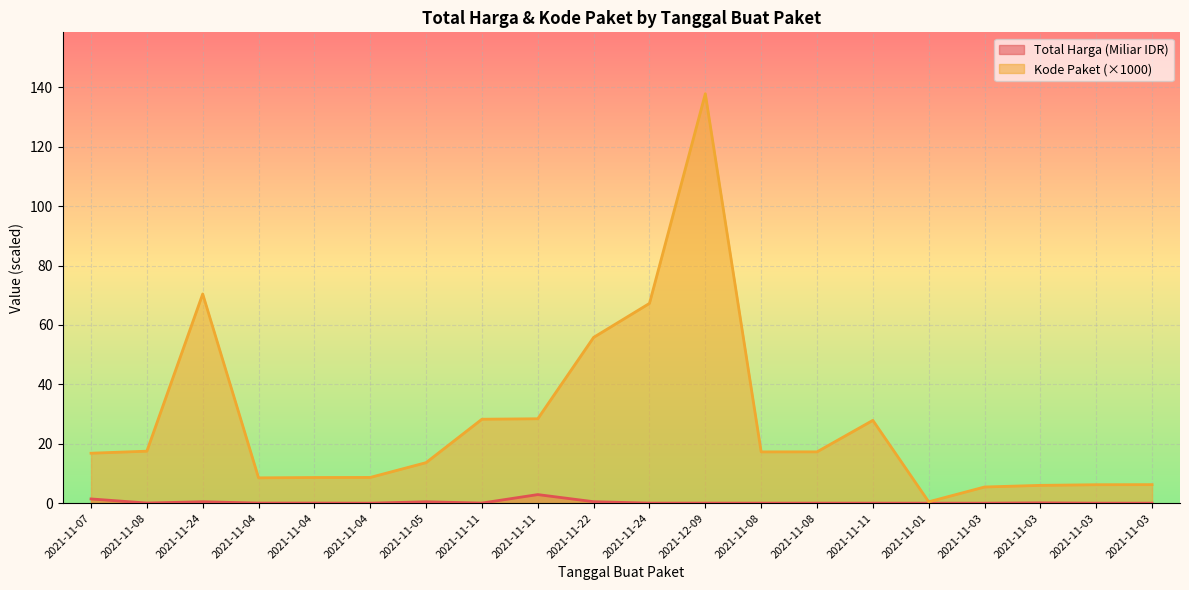

Reading left to right, list all the values displayed in this chart.

Total Harga: 2021-11-07=1.4	2021-11-08=0.0	2021-11-24=0.5	2021-11-04=0.0	2021-11-04=0.0	2021-11-04=0.0	2021-11-05=0.5	2021-11-11=0.0	2021-11-11=2.9	2021-11-22=0.5	2021-11-24=0.0	2021-12-09=0.0	2021-11-08=0.0	2021-11-08=0.0	2021-11-11=0.0	2021-11-01=0.0	2021-11-03=0.0	2021-11-03=0.1	2021-11-03=0.0	2021-11-03=0.0
Kode Paket: 2021-11-07=16.8	2021-11-08=17.5	2021-11-24=70.5	2021-11-04=8.5	2021-11-04=8.6	2021-11-04=8.7	2021-11-05=13.7	2021-11-11=28.3	2021-11-11=28.4	2021-11-22=55.8	2021-11-24=67.3	2021-12-09=137.9	2021-11-08=17.3	2021-11-08=17.3	2021-11-11=27.9	2021-11-01=0.5	2021-11-03=5.4	2021-11-03=6.0	2021-11-03=6.2	2021-11-03=6.2